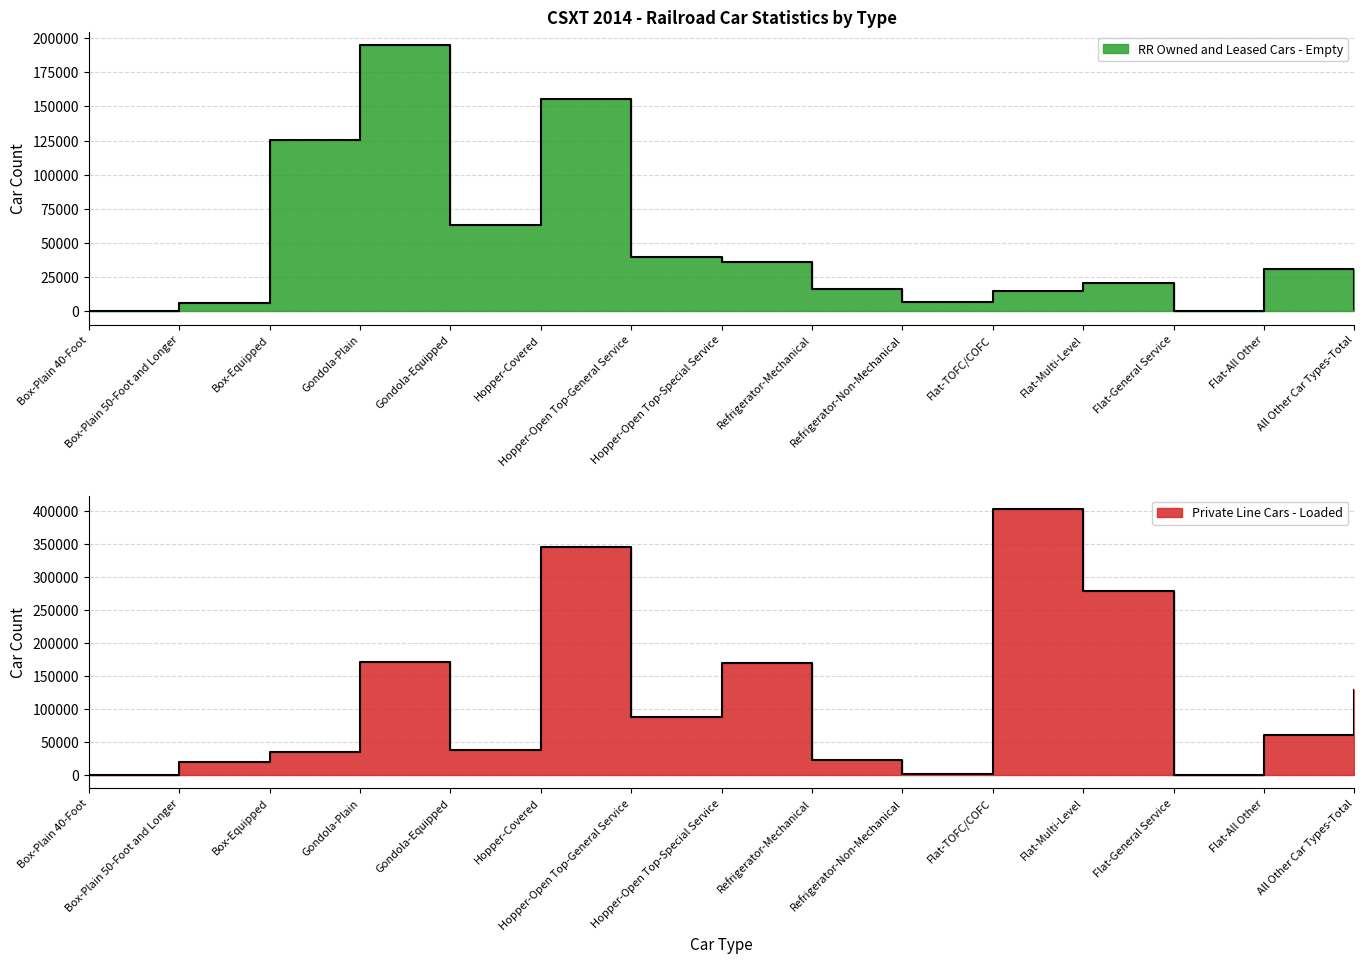

At how many categories does at least one series exceed 28960?

10